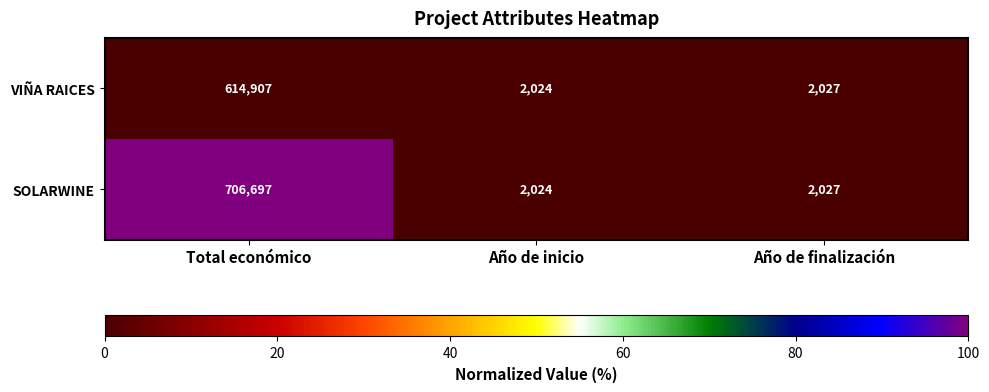

Which label corresponds to the largest value in the chart?

Total económico